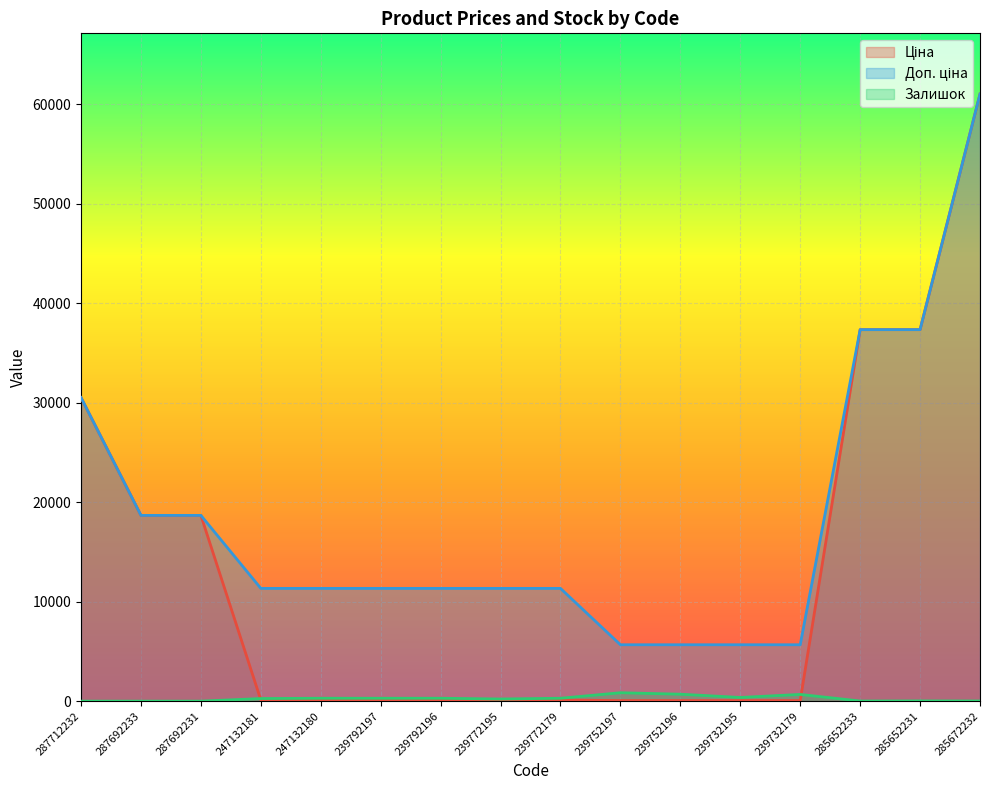

What is the maximum value for Ціна?

61024.7